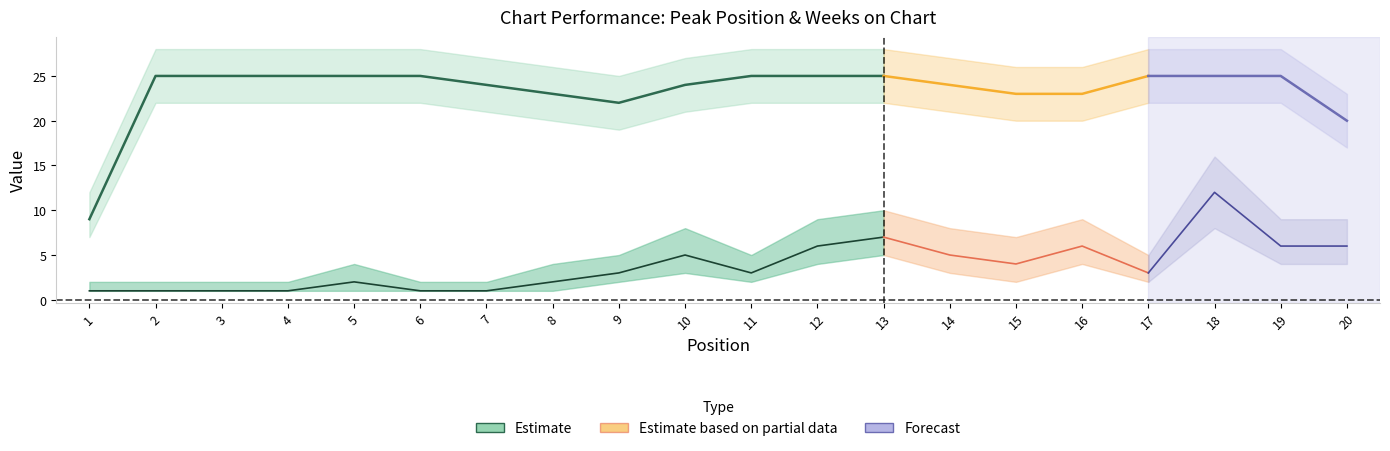

At which category does Peak Position reach its first local valley?

11